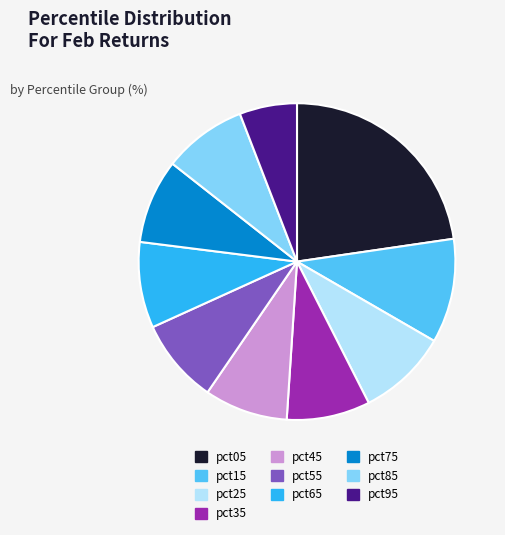

Is the sum of pct45 and pct05 greater than half?

No